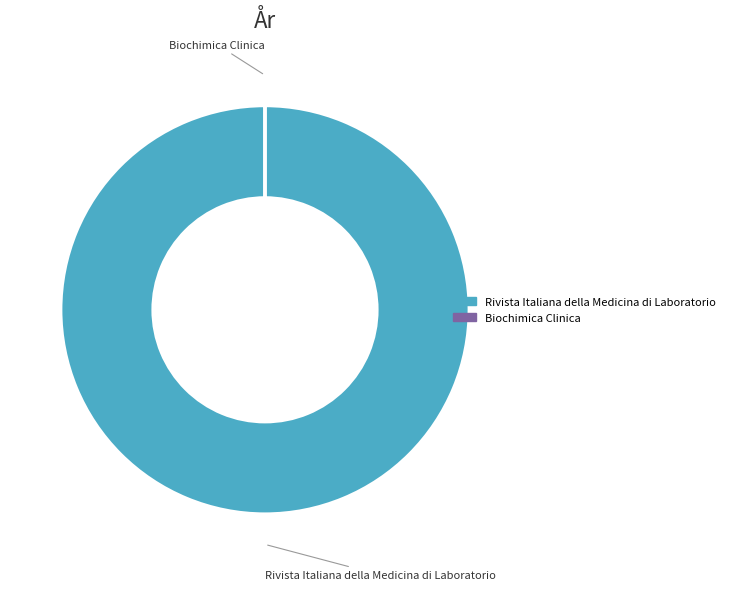

What is the majority slice?

Rivista Italiana della Medicina di Laboratorio